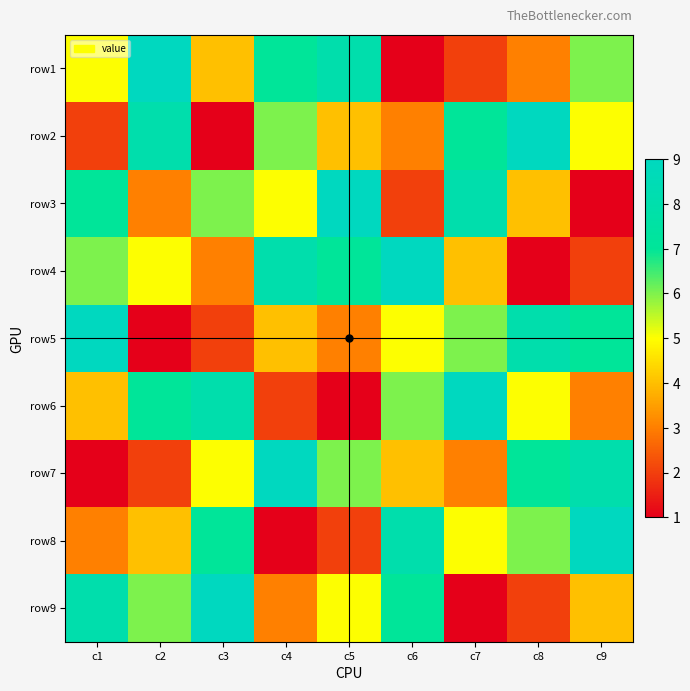

Reading left to right, extract all data points from this chart.

row1: c1=5	c2=9	c3=4	c4=7	c5=8	c6=1	c7=2	c8=3	c9=6
row2: c1=2	c2=8	c3=1	c4=6	c5=4	c6=3	c7=7	c8=9	c9=5
row3: c1=7	c2=3	c3=6	c4=5	c5=9	c6=2	c7=8	c8=4	c9=1
row4: c1=6	c2=5	c3=3	c4=8	c5=7	c6=9	c7=4	c8=1	c9=2
row5: c1=9	c2=1	c3=2	c4=4	c5=3	c6=5	c7=6	c8=8	c9=7
row6: c1=4	c2=7	c3=8	c4=2	c5=1	c6=6	c7=9	c8=5	c9=3
row7: c1=1	c2=2	c3=5	c4=9	c5=6	c6=4	c7=3	c8=7	c9=8
row8: c1=3	c2=4	c3=7	c4=1	c5=2	c6=8	c7=5	c8=6	c9=9
row9: c1=8	c2=6	c3=9	c4=3	c5=5	c6=7	c7=1	c8=2	c9=4